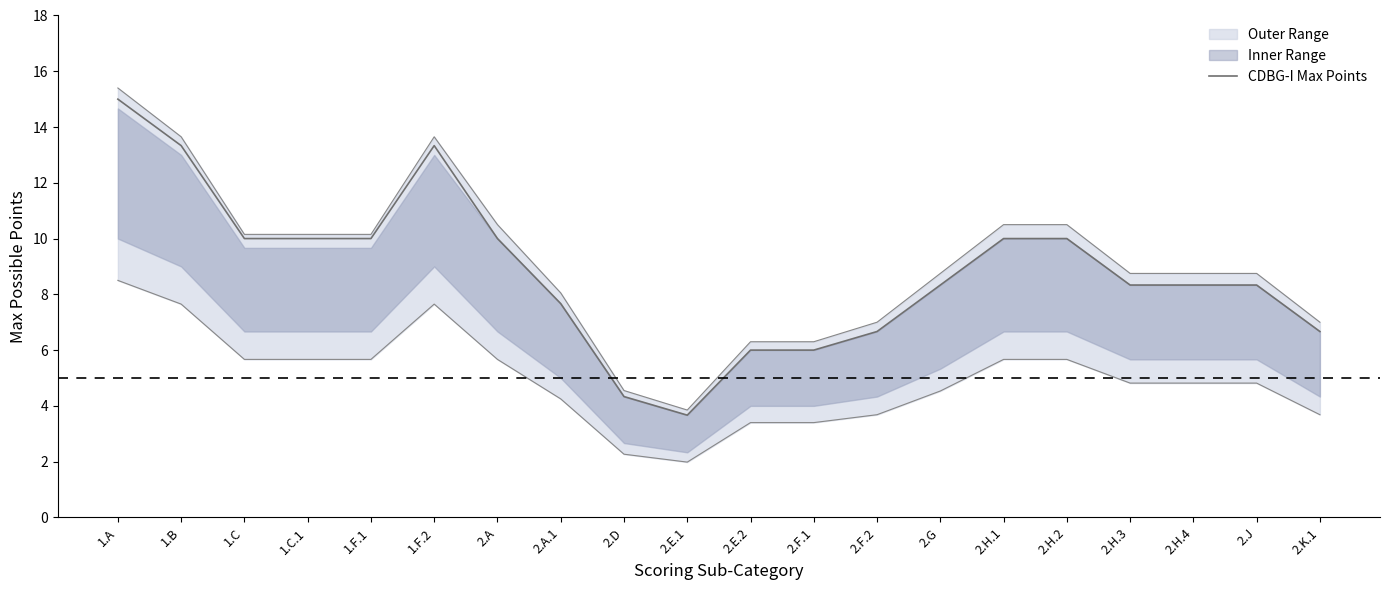

What is the ratio of the value at 2.G to the value at 2.E.2?

1.4